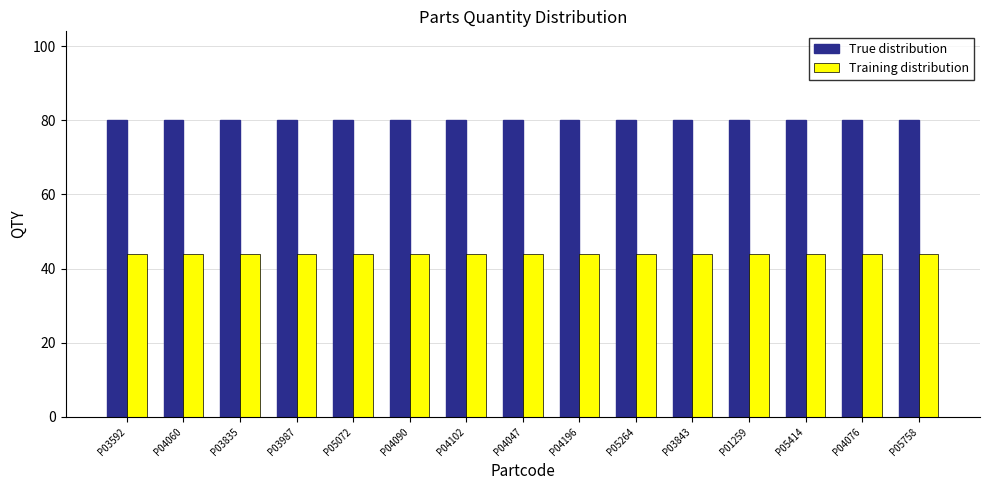

List the series in order of their overall mean, highest first.

True distribution, Training distribution